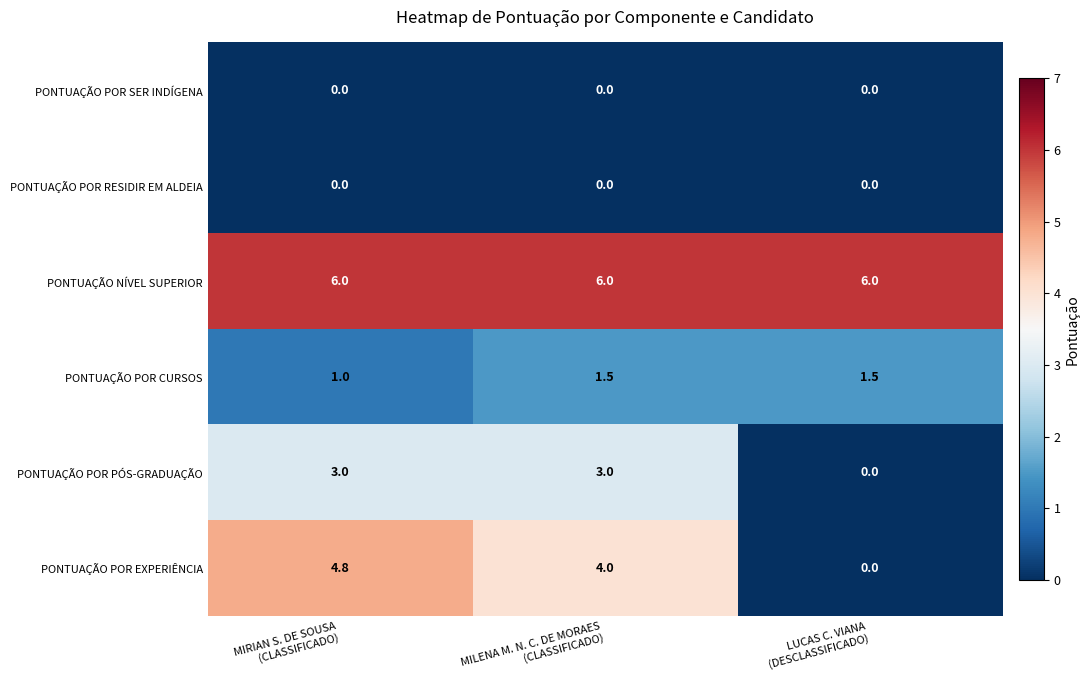

What is the difference between the second highest and minimum values in the PONTUAÇÃO POR EXPERIÊNCIA series?

4.0